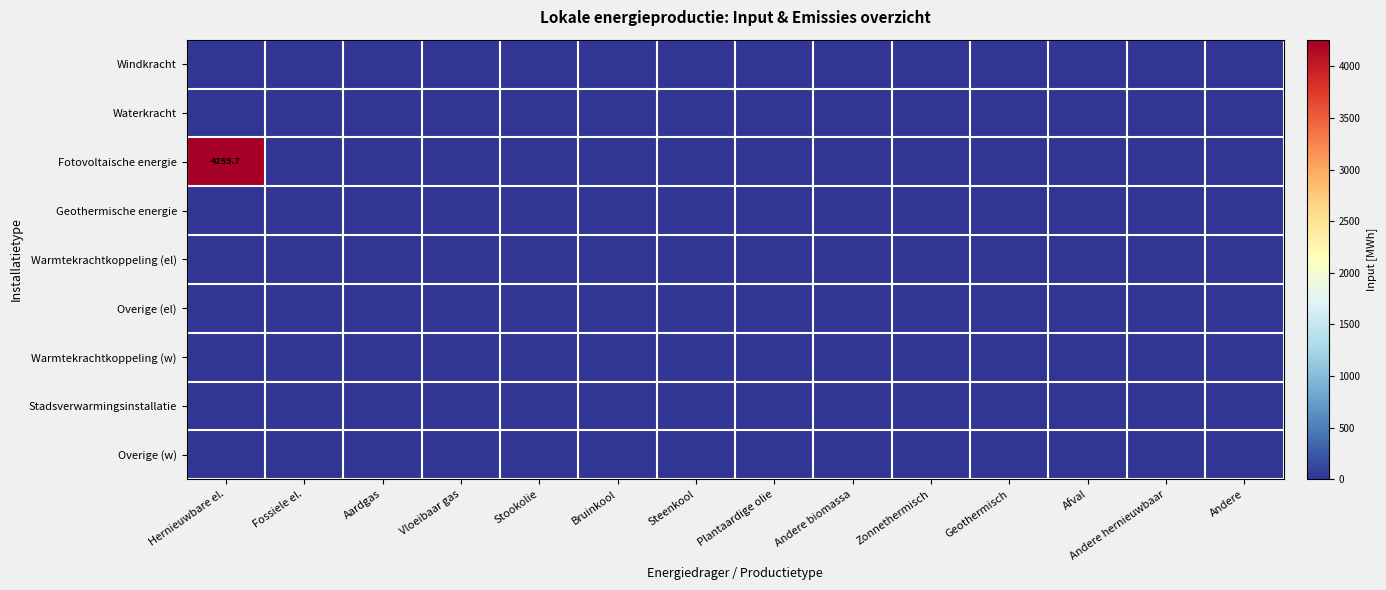

Between Vloeibaar gas and Andere biomassa, which is larger?

Vloeibaar gas